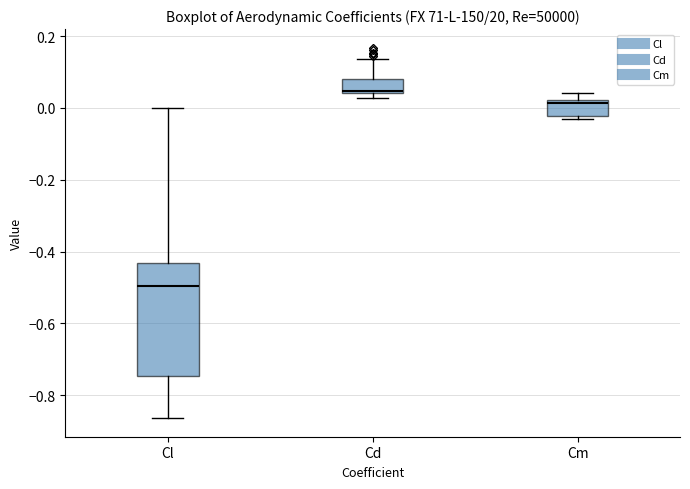

Where is the upper edge of the box for Cd on the y-axis? The values are not printed on the chart, so give them approximately, as read against the axis.

0.08